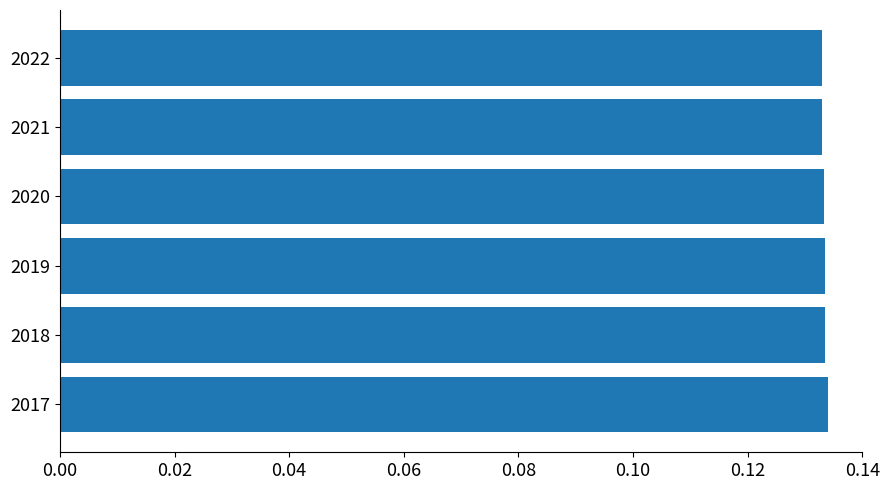

What is the sum of all values?

0.8